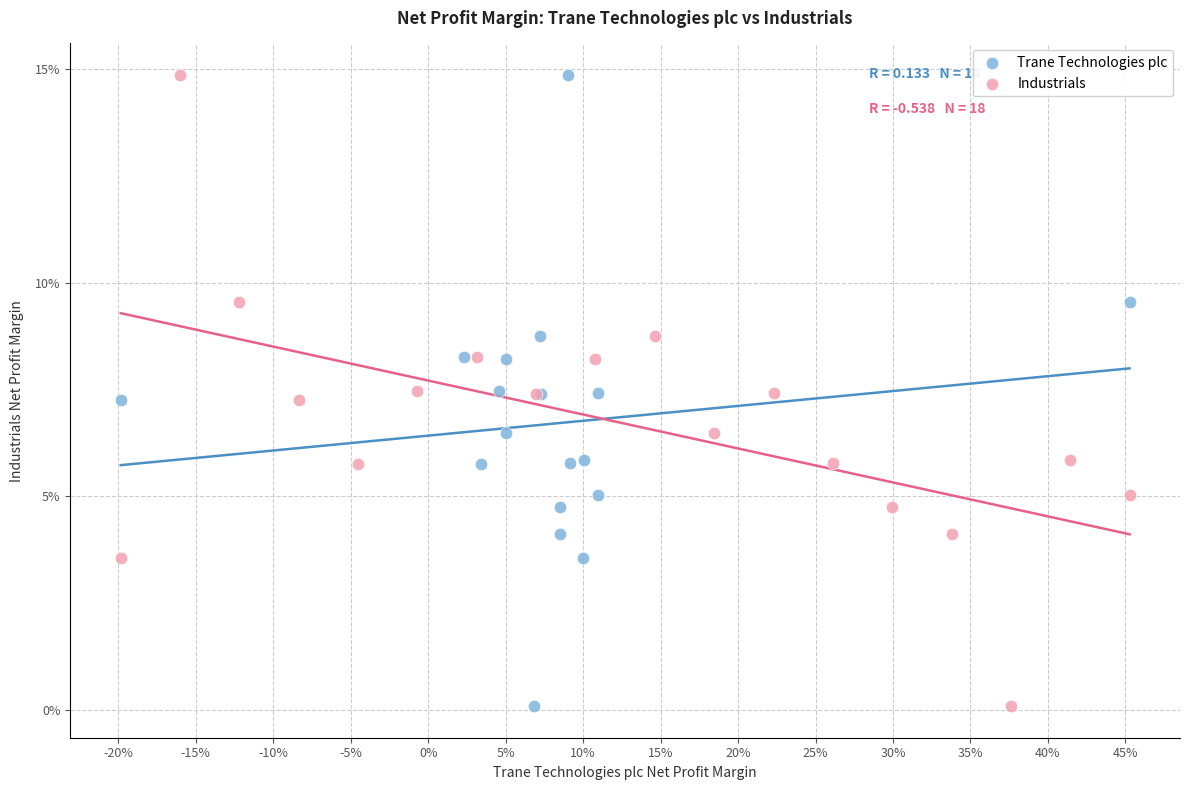

What are all the series names shown in the legend?

Trane Technologies plc, Industrials